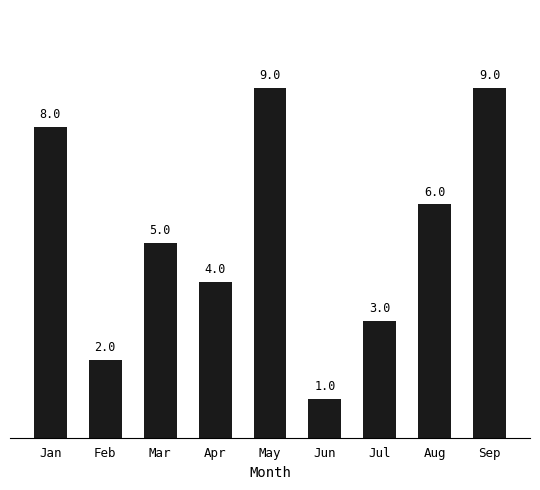

Is it true that the value at Jan is 4?

False